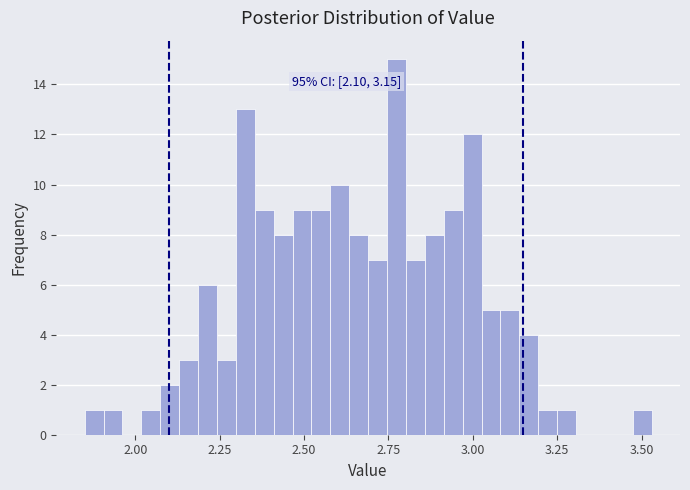

Read against the x-axis, roughly where is the centre of the tallest bar?

2.75